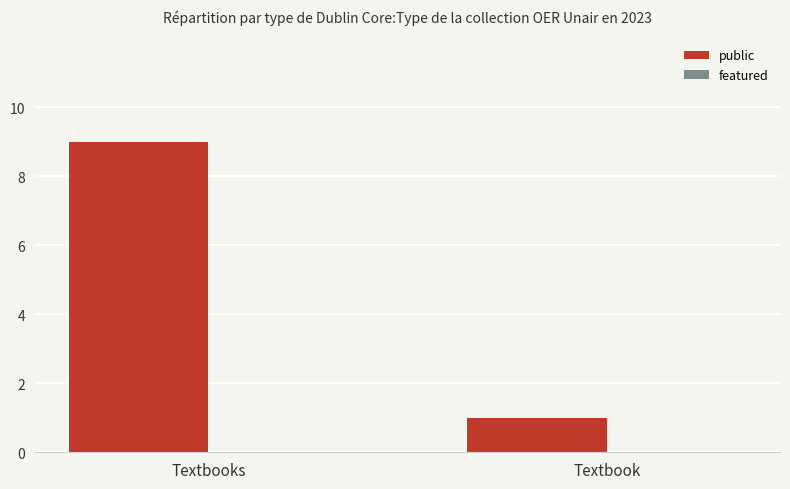

Rank the categories by value from lowest to highest.

Textbook, Textbooks